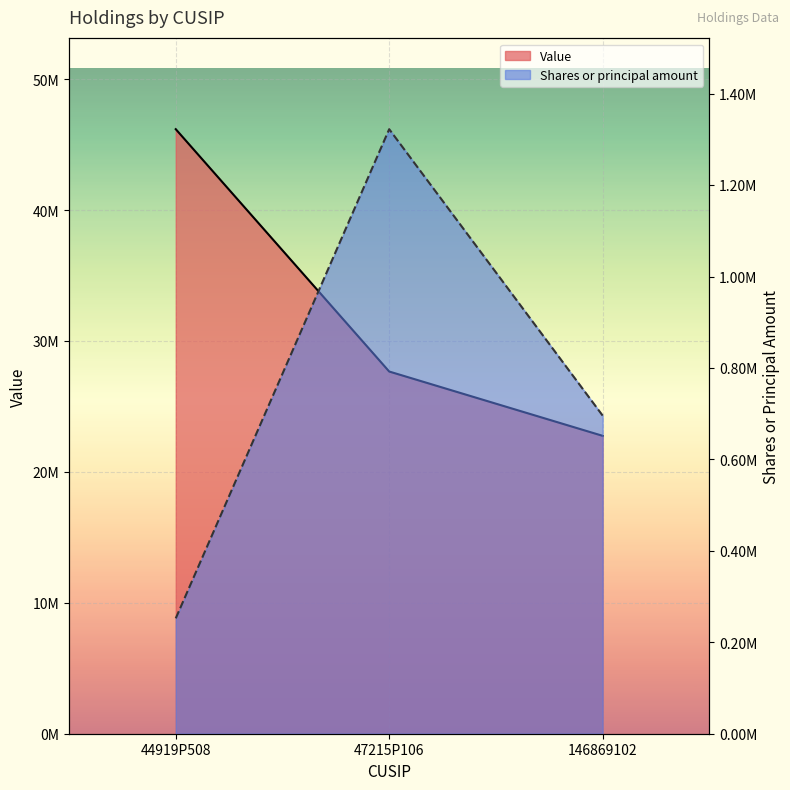

Which series has the widest spread of values?

Value